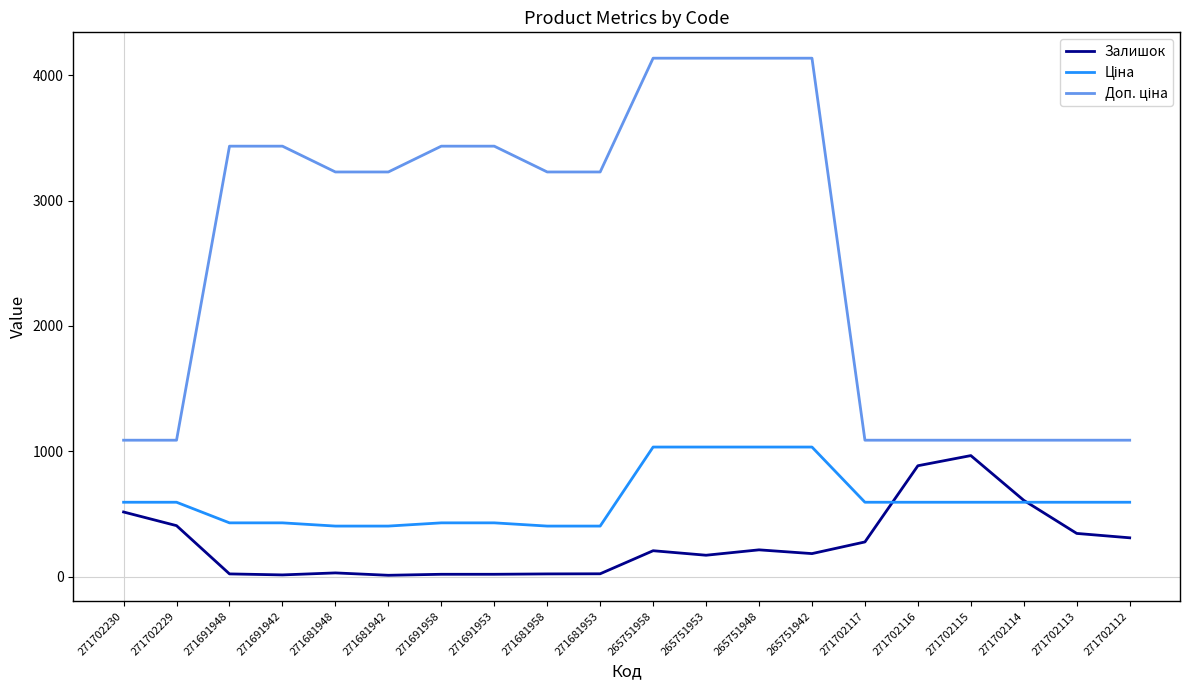

What is the total value across all series at 271702116?

2567.6